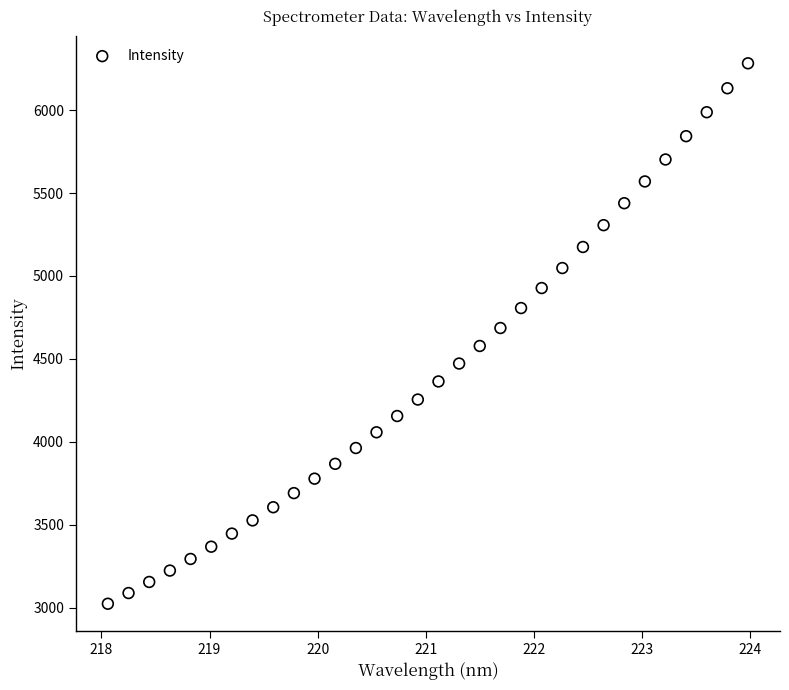

What is the range of Y values (max minus min)?

3259.6